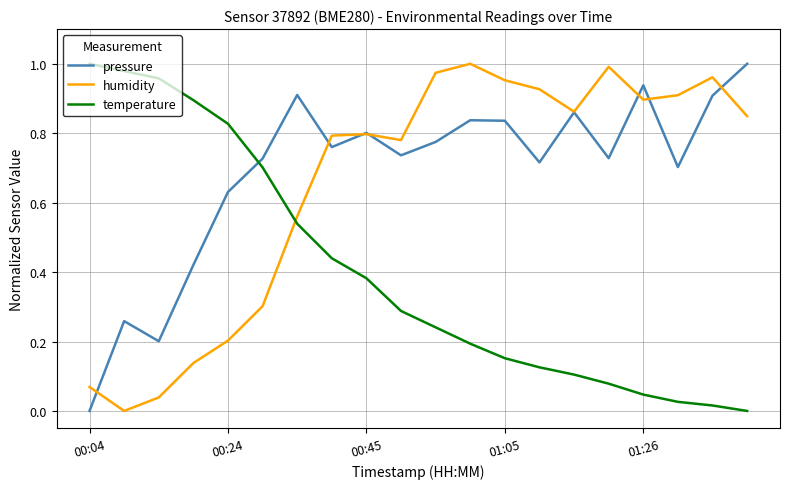

Which series ends up on top after the final intersection of pressure and temperature?

pressure